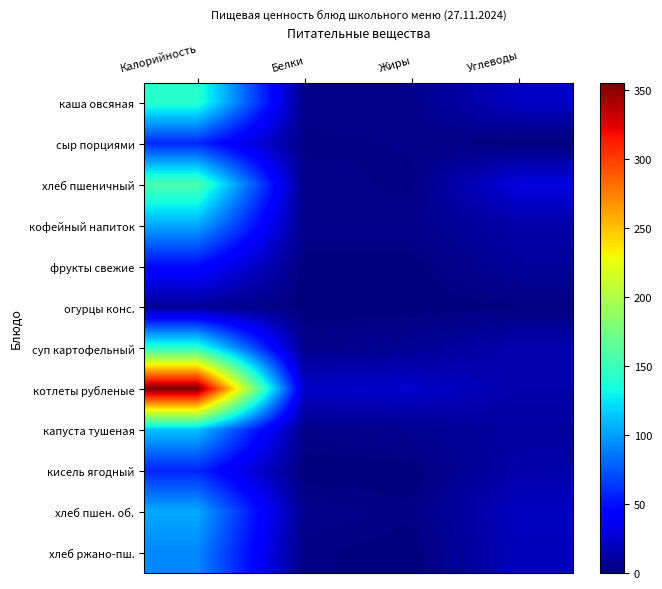

At which category is the sum across all series the highest?

Калорийность